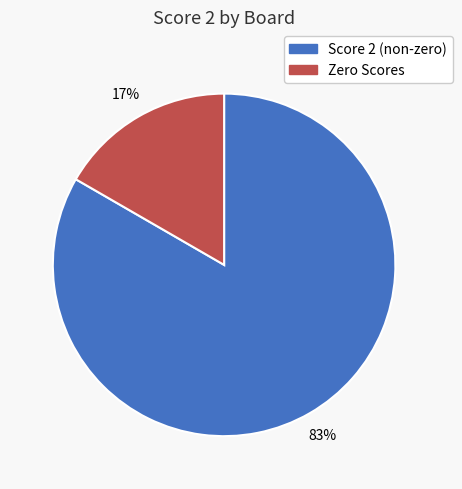

Is there a majority slice in this chart?

Yes